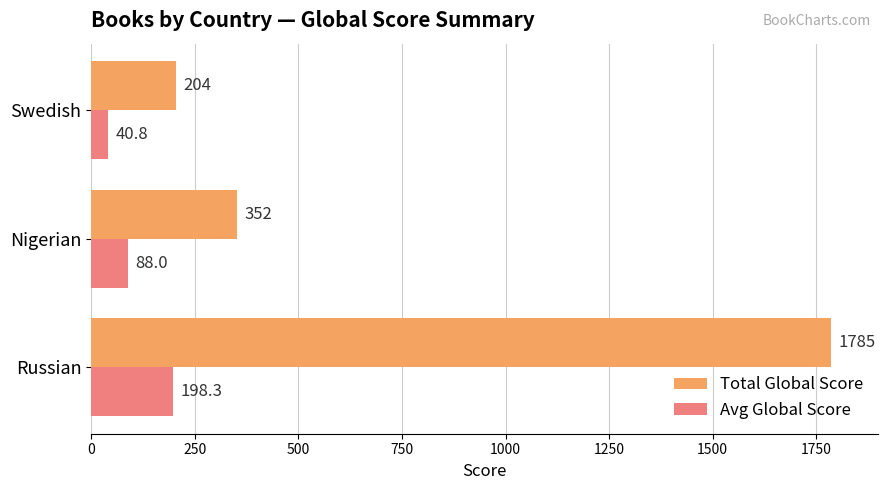

Where is Avg Global Score nearest to the value 119?

Nigerian